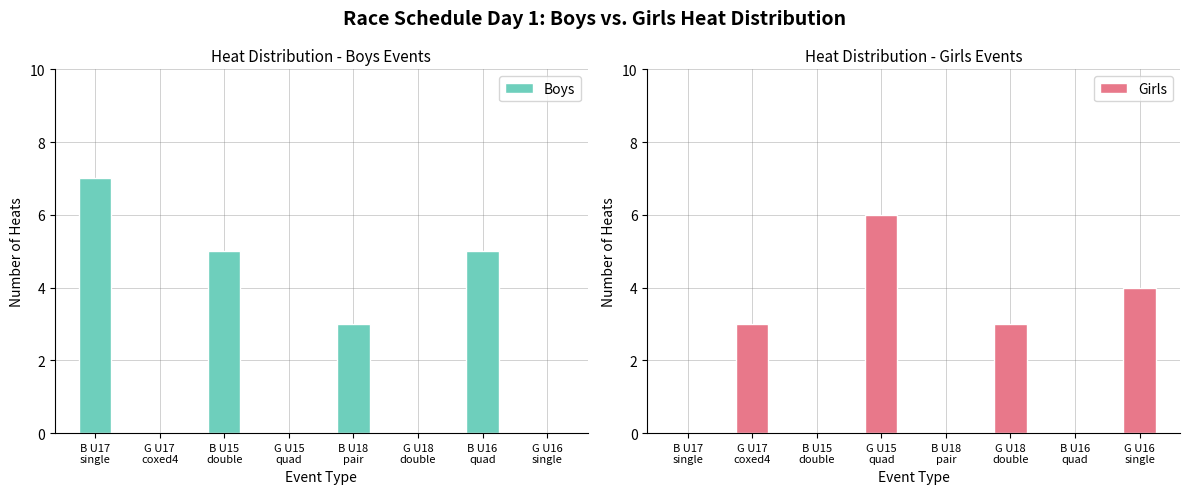

Reading left to right, what are all the values shown in this chart?

Boys: B U17
single=7	G U17
coxed4=0	B U15
double=5	G U15
quad=0	B U18
pair=3	G U18
double=0	B U16
quad=5	G U16
single=0
Girls: B U17
single=0	G U17
coxed4=3	B U15
double=0	G U15
quad=6	B U18
pair=0	G U18
double=3	B U16
quad=0	G U16
single=4